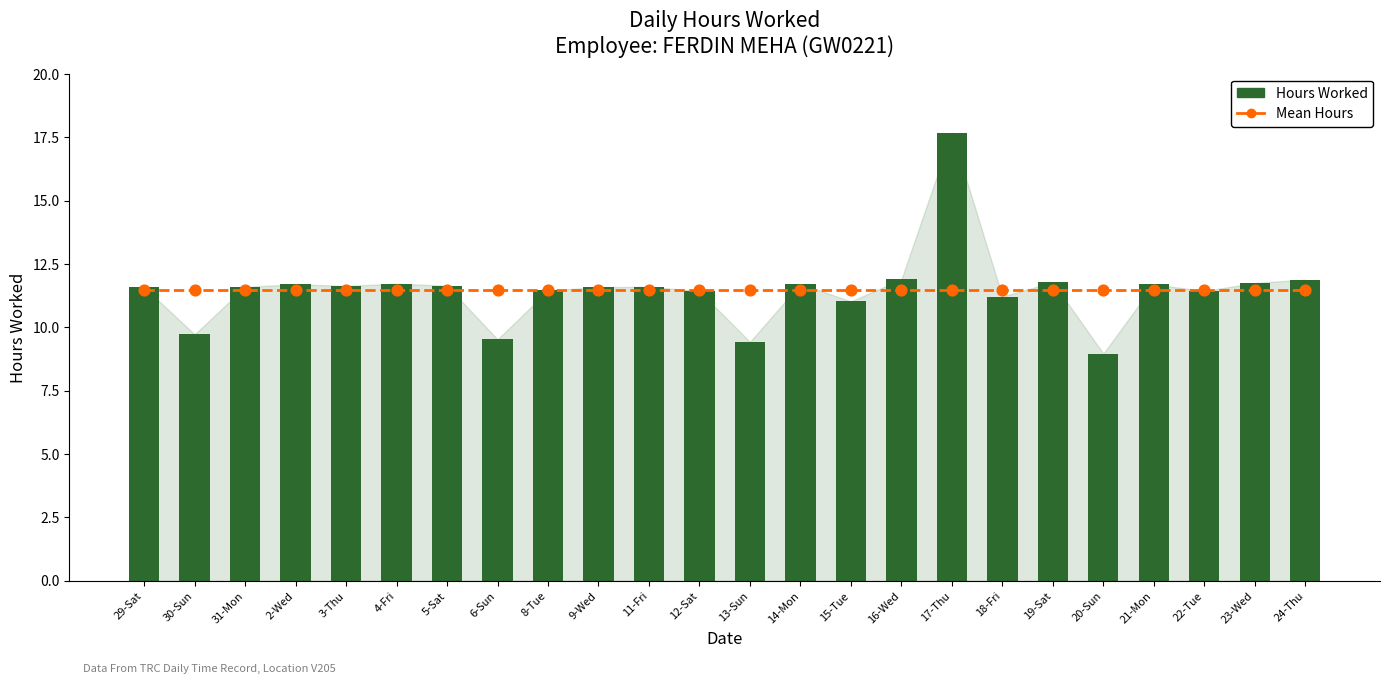

Which series has the largest Y range (max minus min)?

Hours Worked